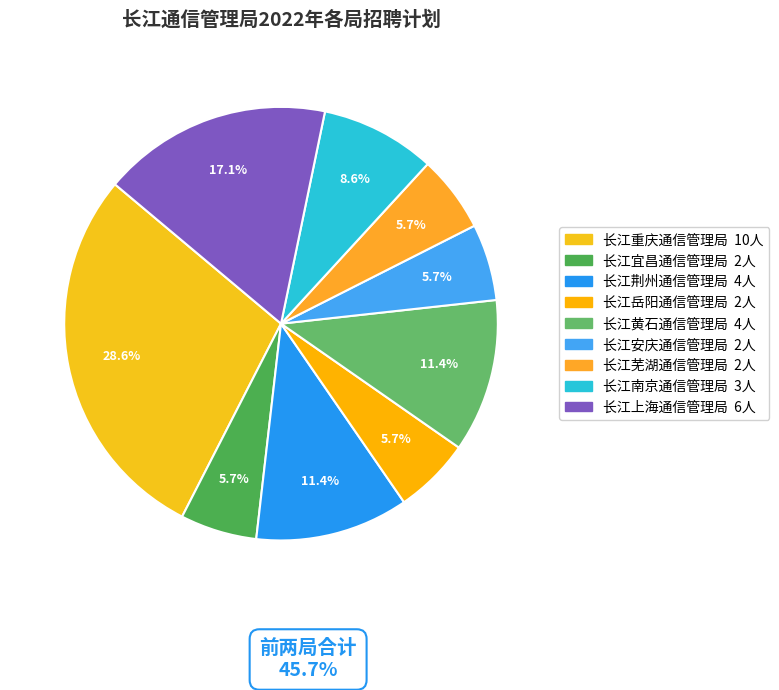

Between 长江重庆通信管理局 and 长江宜昌通信管理局, which is larger?

长江重庆通信管理局